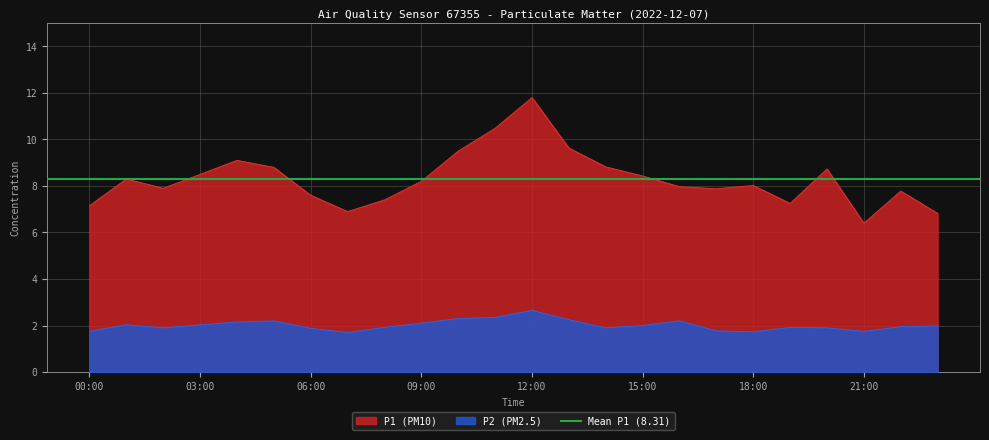

What is the difference between the maximum and second lowest values in the P1 series?

5.0